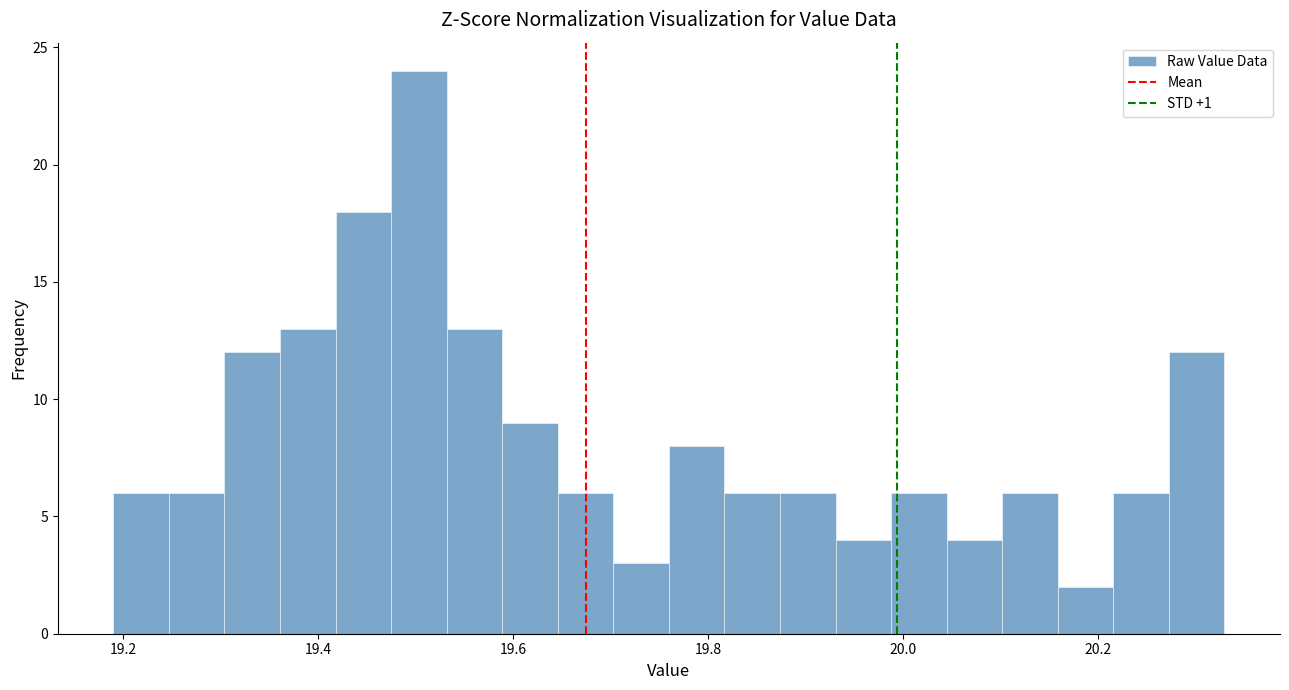

Around what value on the x-axis is the tallest bar? Give the approximate position of its centre, as read against the axis.

19.50